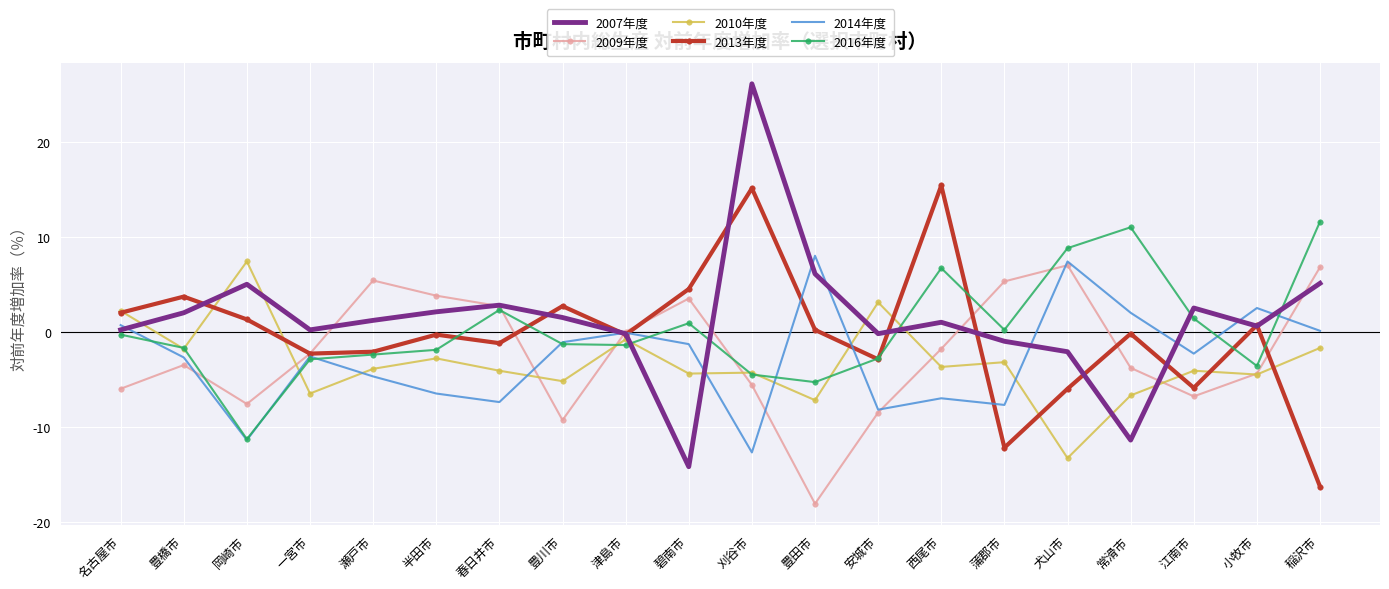

What is the difference between the maximum and second lowest values in the 2010年度 series?

14.6